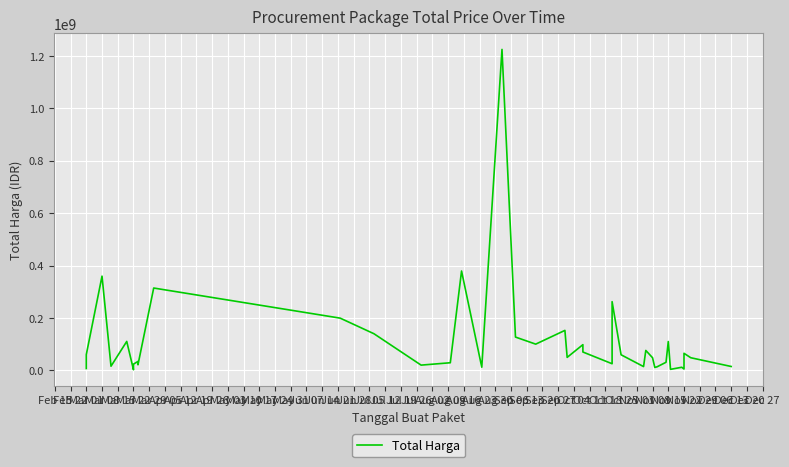

Rank the categories by value from highest to lowest.

Jun 14, May 31, Mar 01, Apr 26, Aug 09, May 03, Jul 05, May 10, Jun 21, Mar 15, Oct 04, Jun 28, Jul 19, Aug 30, Jul 26, Nov 01, Feb 22, Aug 16, Jul 12, Sep 06, Nov 08, Apr 05, Sep 27, May 24, Apr 12, Aug 02, Mar 29, Apr 19, May 17, Mar 08, Nov 15, Aug 23, Sep 20, Jun 07, Oct 18, Sep 13, Feb 15, Oct 25, Oct 11, Mar 22